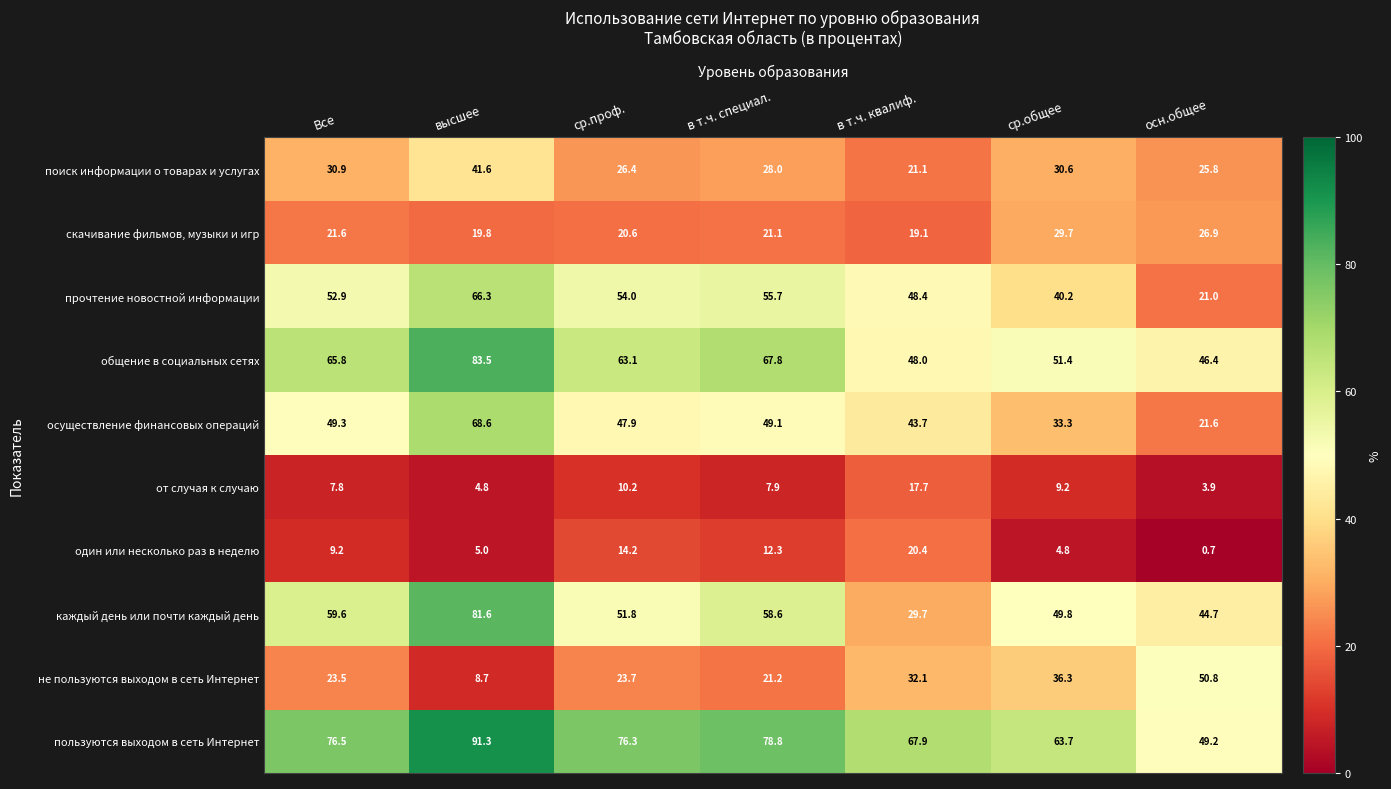

At which label does от случая к случаю first exceed 7?

Все